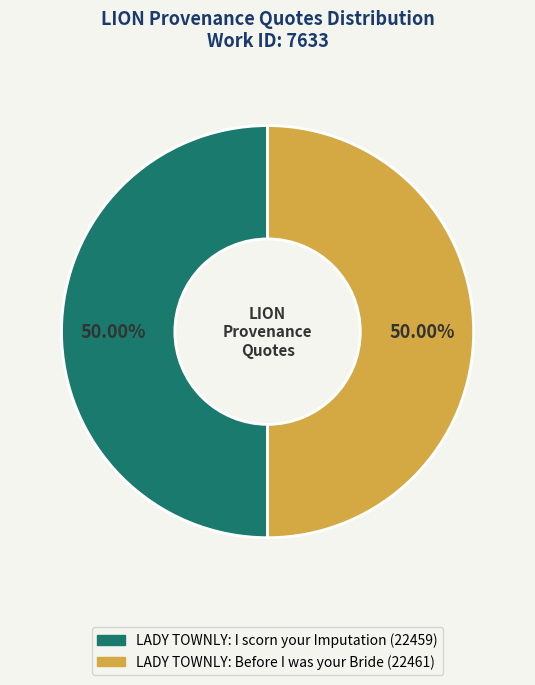

What is the ratio of the value at LADY TOWNLY: I scorn your Imputation to the value at LADY TOWNLY: Before I was your Bride?

1.0